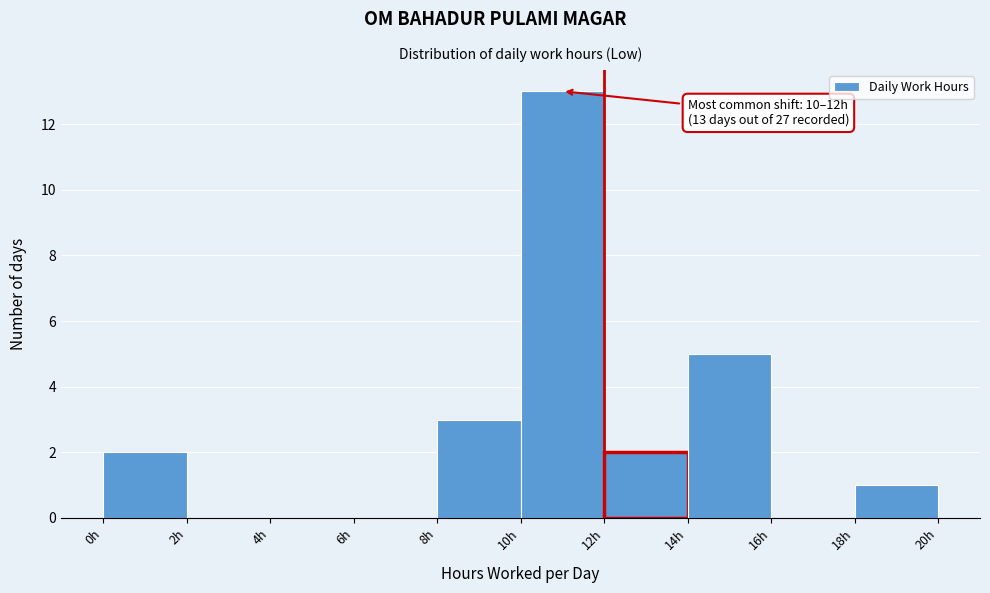

Which range on the x-axis has the tallest bar?

10 to 12